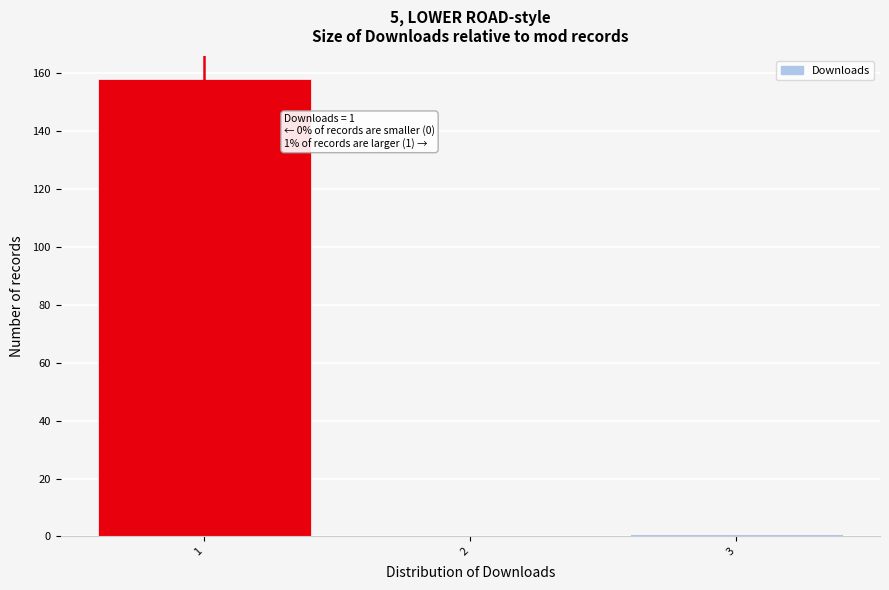

Over which range of the x-axis is the bar tallest?

0.5 to 1.5